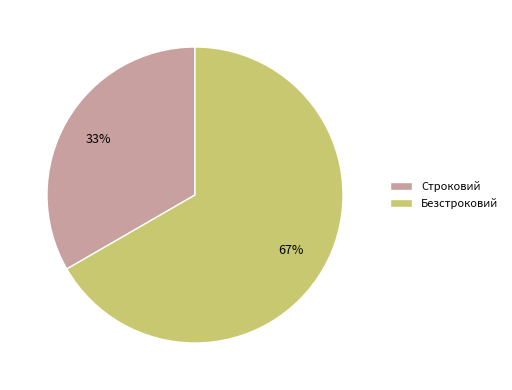

Between Строковий and Безстроковий, which is larger?

Безстроковий